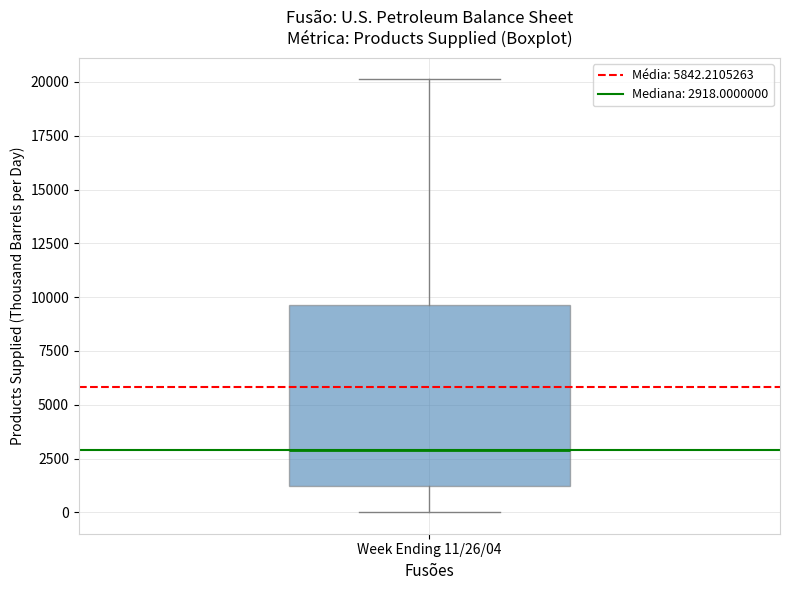

Read this box plot against the y-axis: the position of the median line, the range covered by the box, and the ends of both whiskers. The values are not printed on the chart, so give them approximately, as read against the axis.

median 3000, box 1000 to 9500, whiskers 0 to 20000